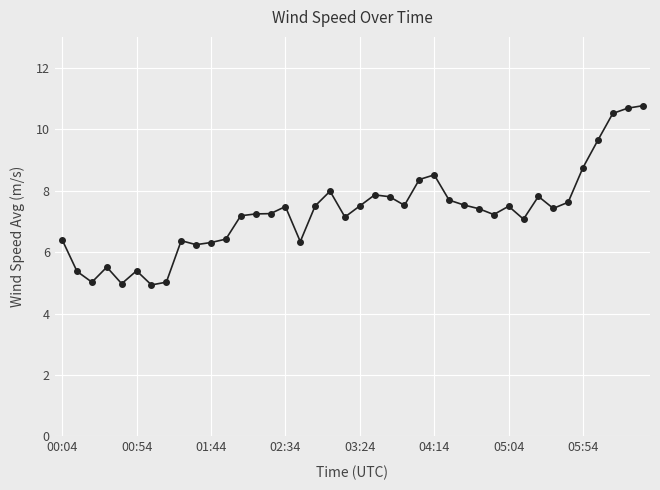

What is the greatest value displayed?

10.8